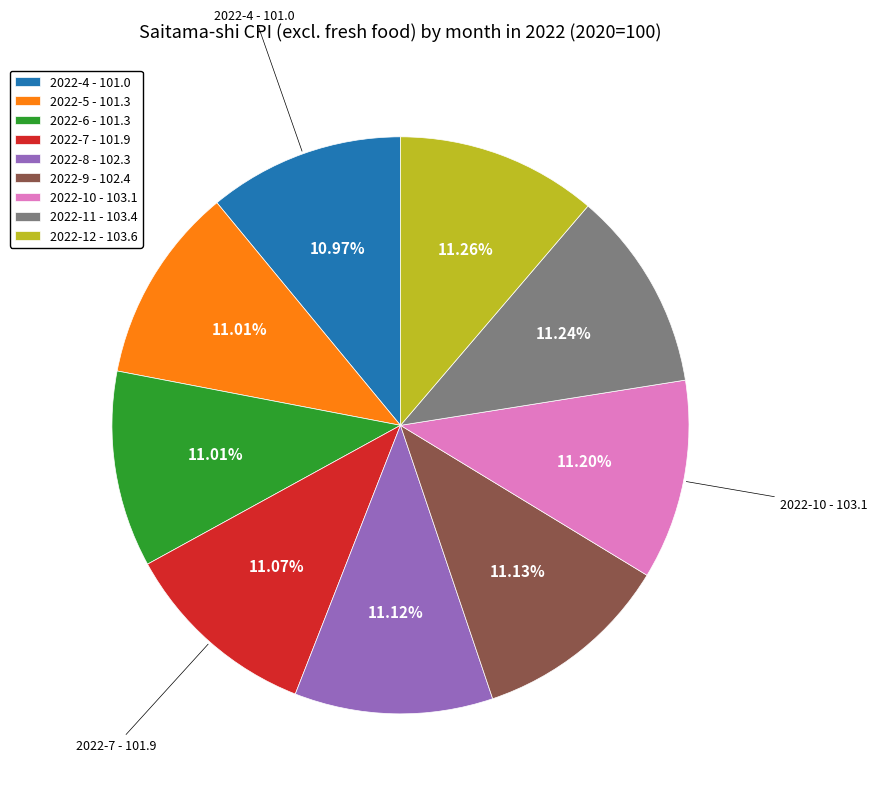

How many slices are in this pie chart?

9